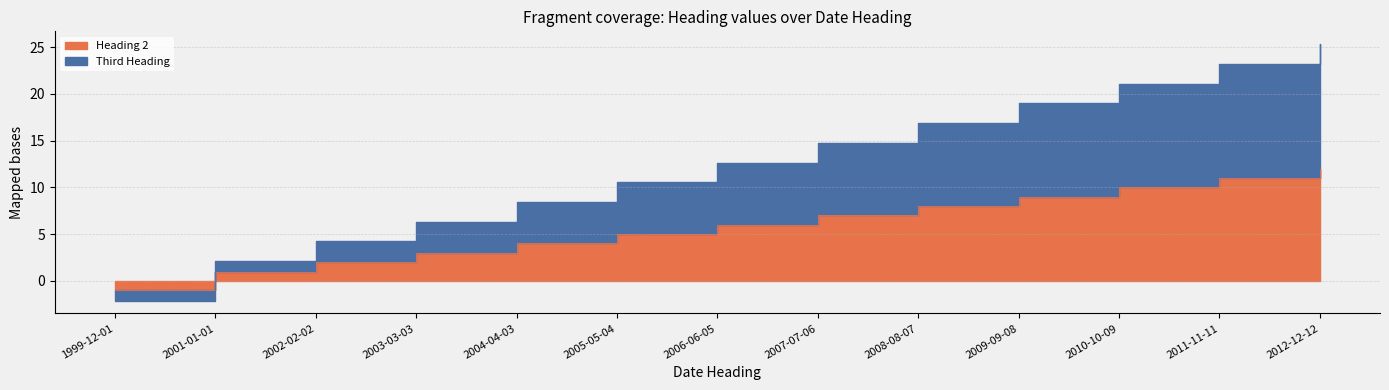

How many negative values does the Heading 2 series have?

1